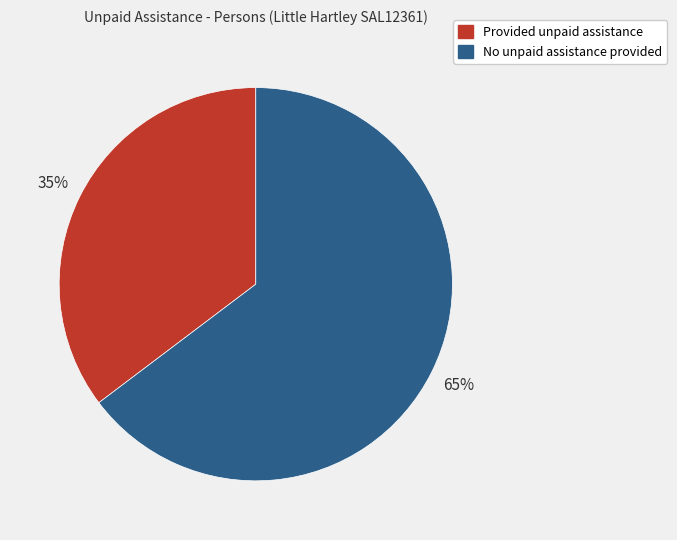

Which has a higher value, Provided unpaid assistance or No unpaid assistance provided?

No unpaid assistance provided